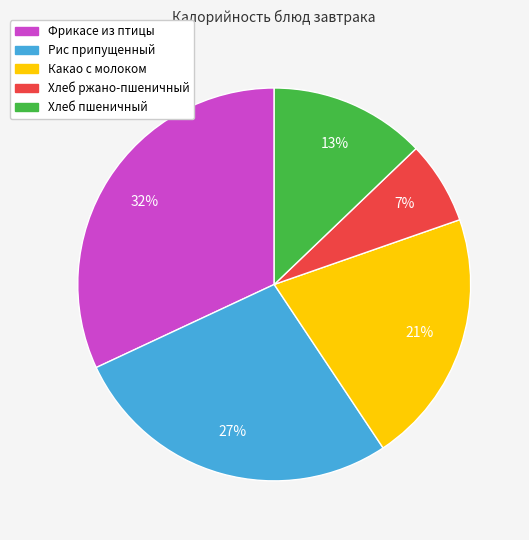

Is Какао с молоком the majority of the pie?

No